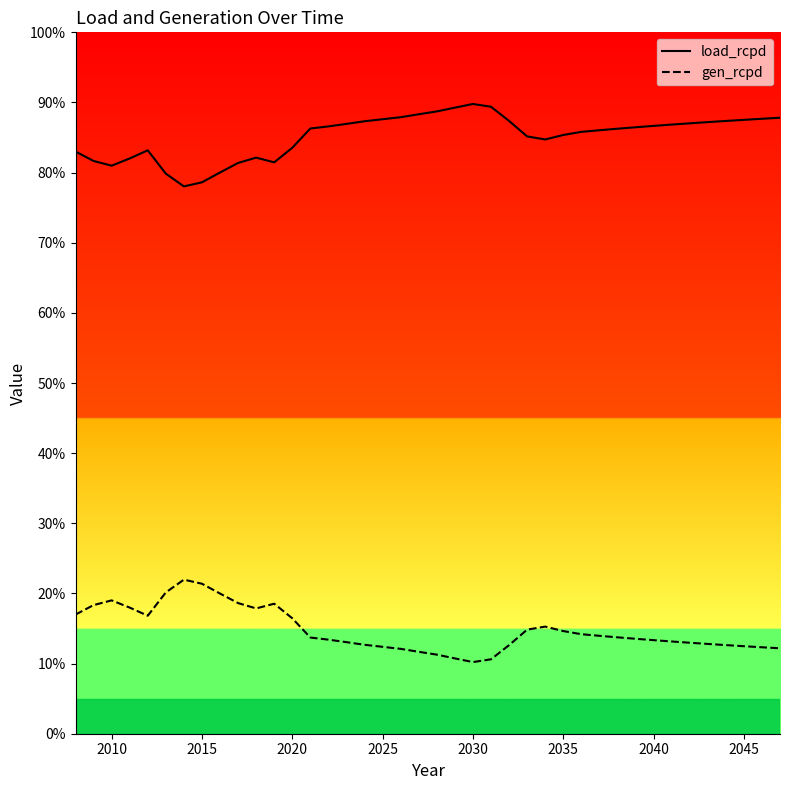

True or false: load_rcpd and gen_rcpd intersect in this chart.

False